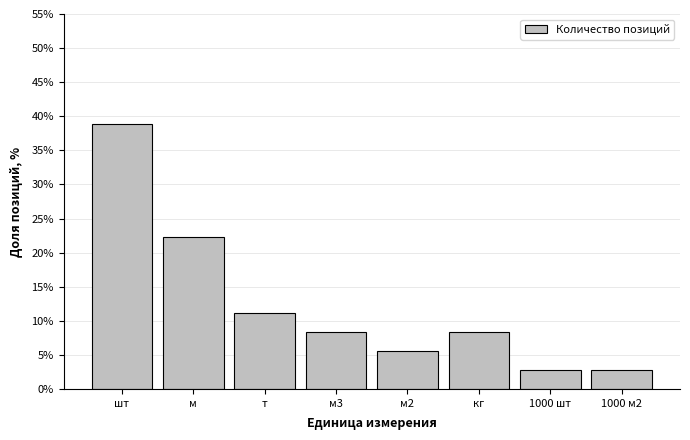

Reading left to right, what are all the values shown in this chart?

шт=38.9	м=22.2	т=11.1	м3=8.3	м2=5.6	кг=8.3	1000 шт=2.8	1000 м2=2.8